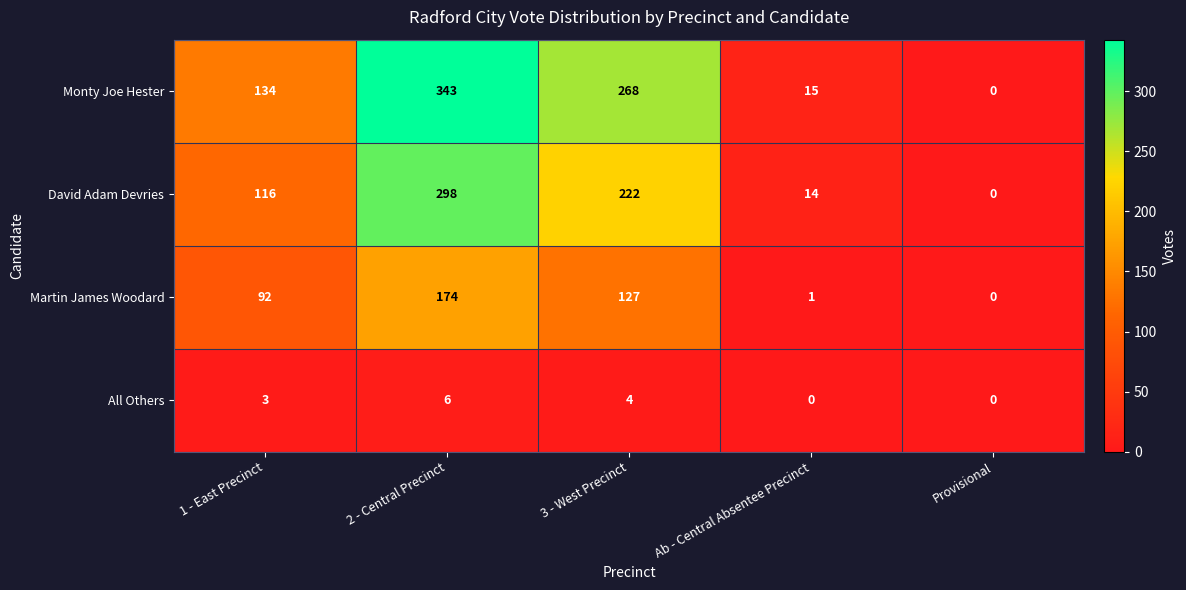

The value of David Adam Devries at 1 - East Precinct is 187. True or false?

False